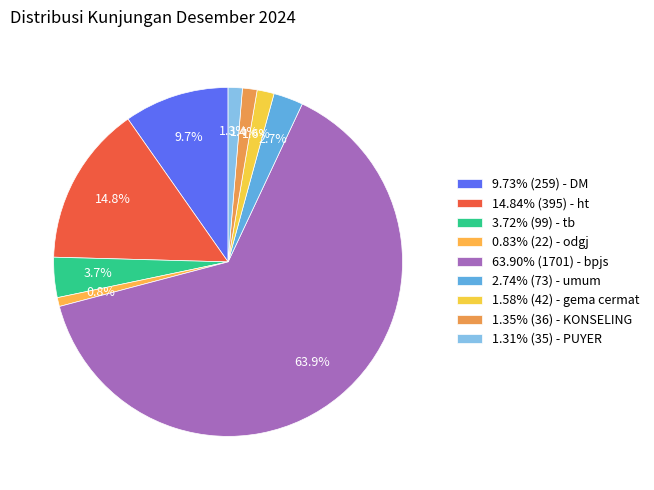

Count the number of slices in the pie.

9